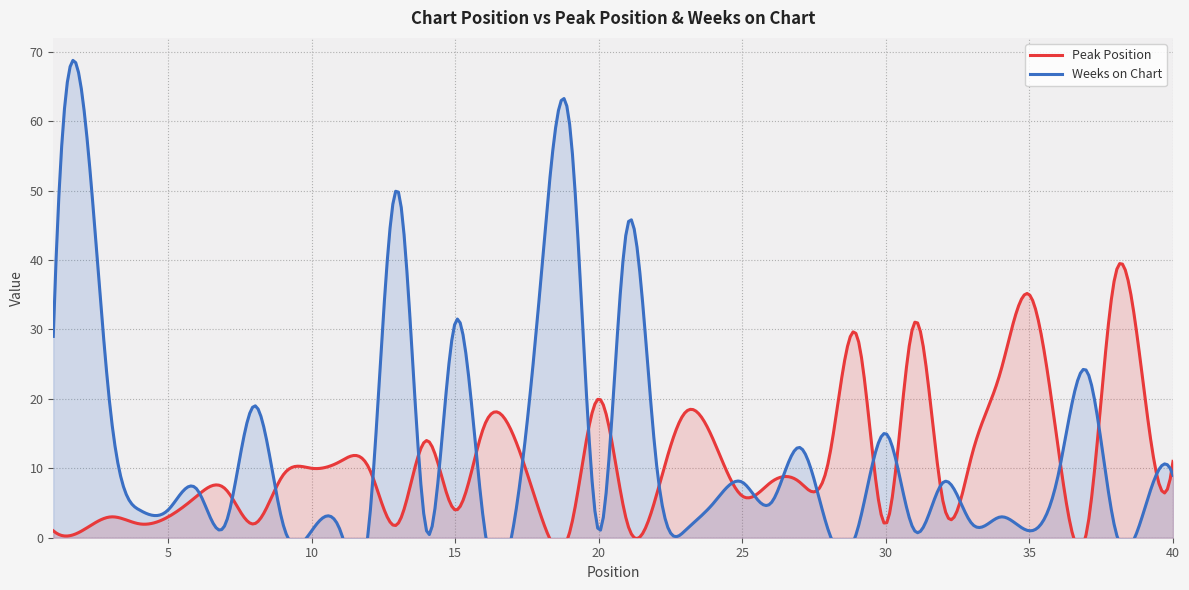

Between 16 and 33, which series saw the biggest shift?

Peak Position